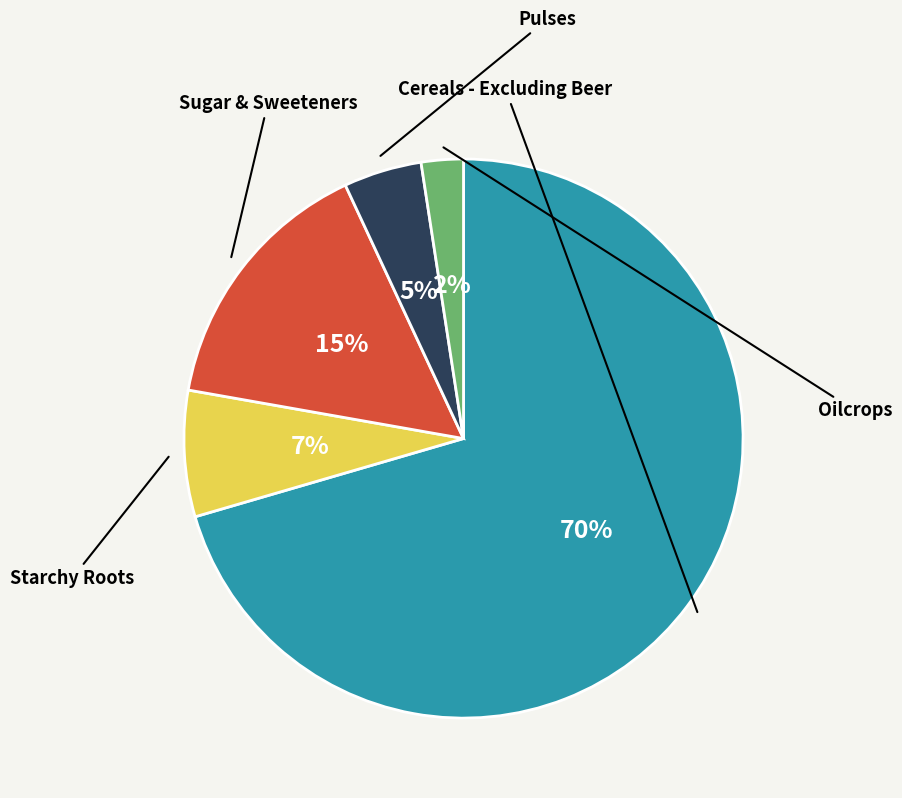

To the nearest percent, what is the average slice percentage?

20%